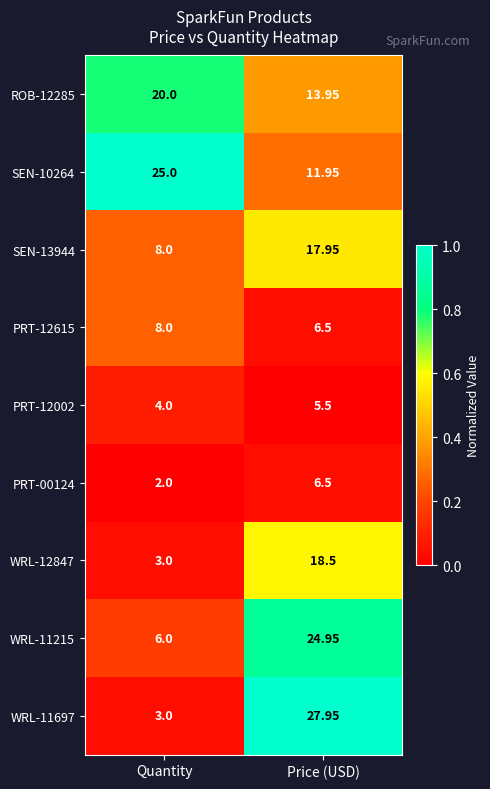

At which label does WRL-11697 reach its peak?

Price (USD)